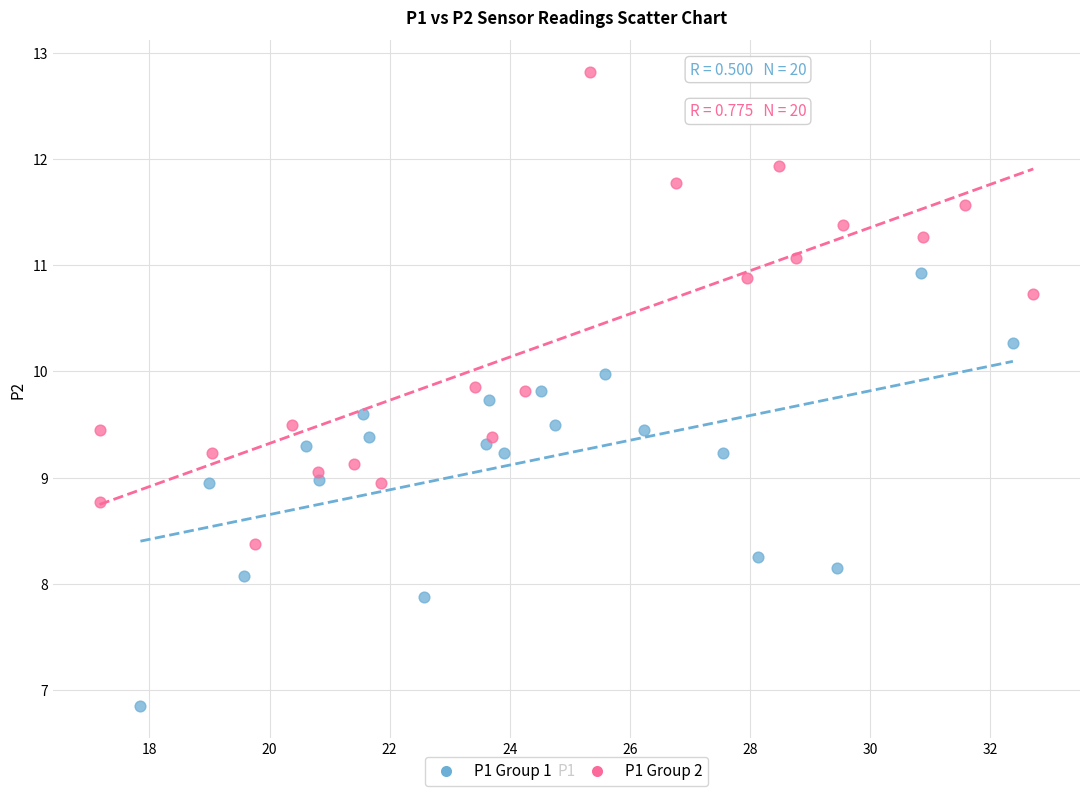

Which series has the largest Y range (max minus min)?

P1 Group 2